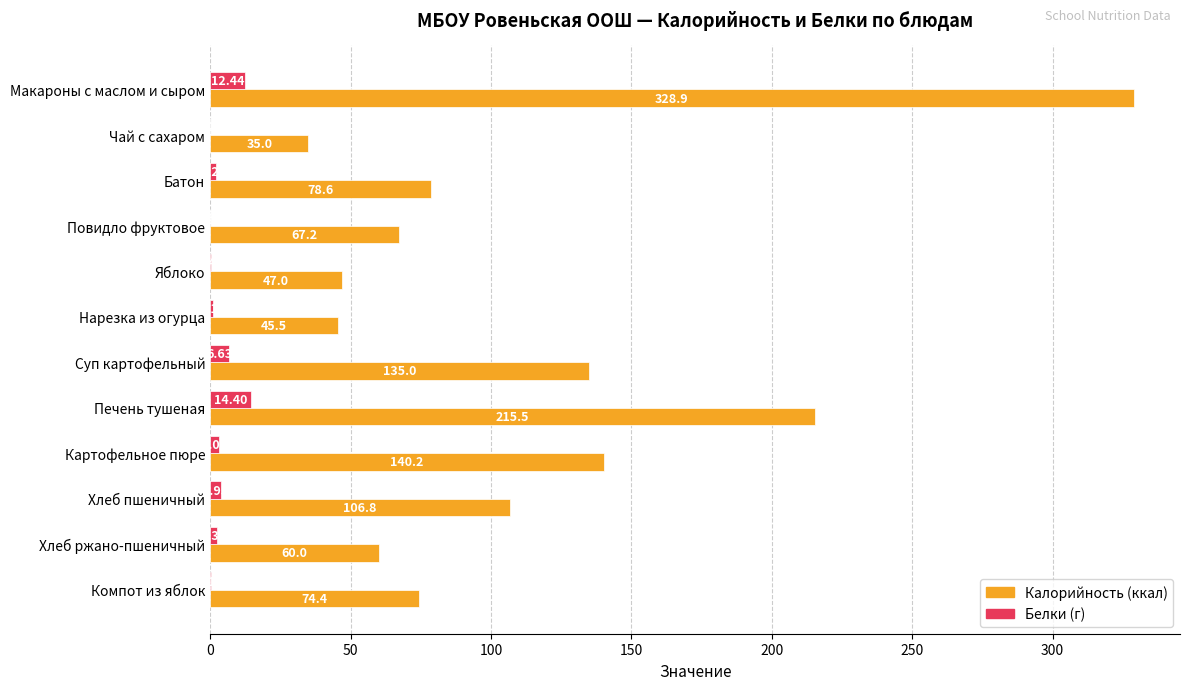

Which label corresponds to the largest value in the chart?

Макароны с маслом и сыром